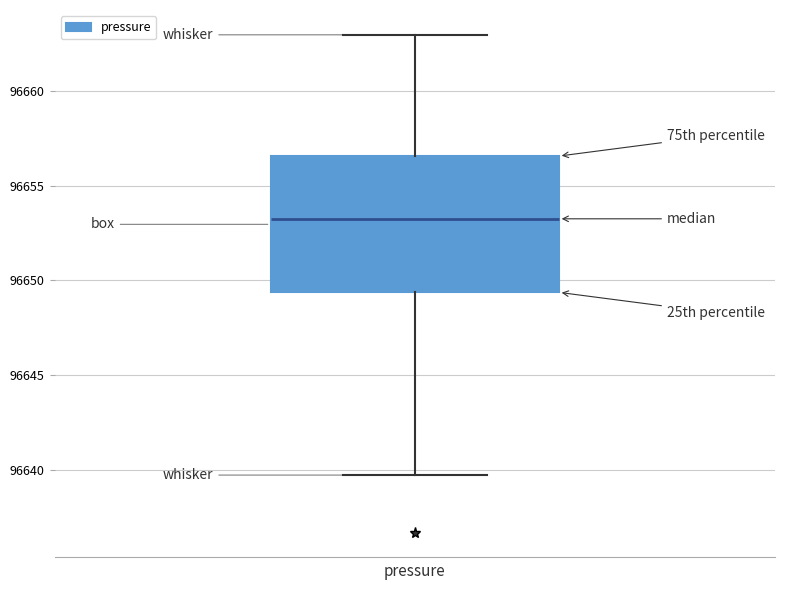

Read this box plot against the y-axis: the position of the median line, the range covered by the box, and the ends of both whiskers. The values are not printed on the chart, so give them approximately, as read against the axis.

median 96653.5, box 96649.5 to 96656.5, whiskers 96640.0 to 96663.0